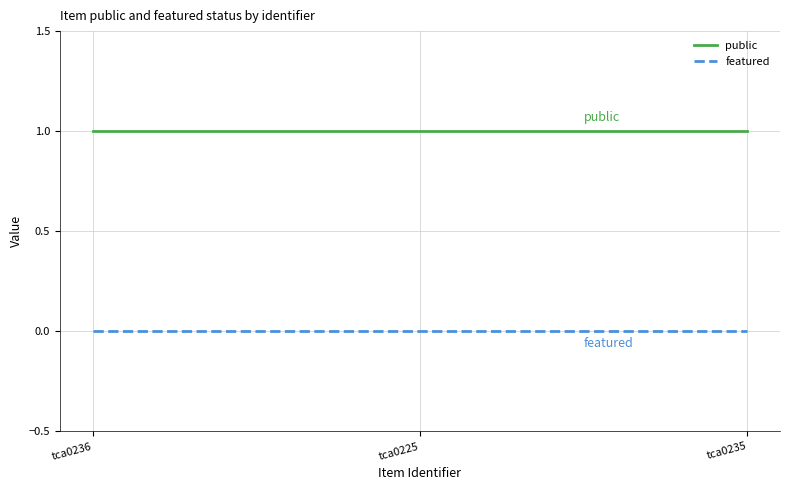

Is it true that featured equals 0 at tca0235?

True